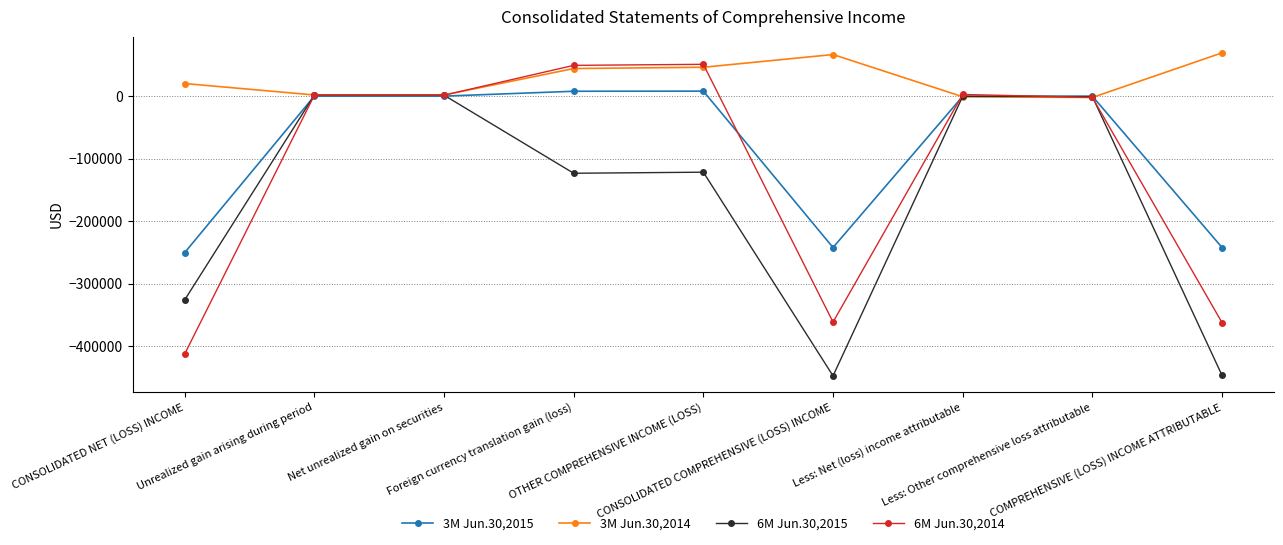

True or false: 6M Jun.30,2014 and 3M Jun.30,2015 intersect in this chart.

True